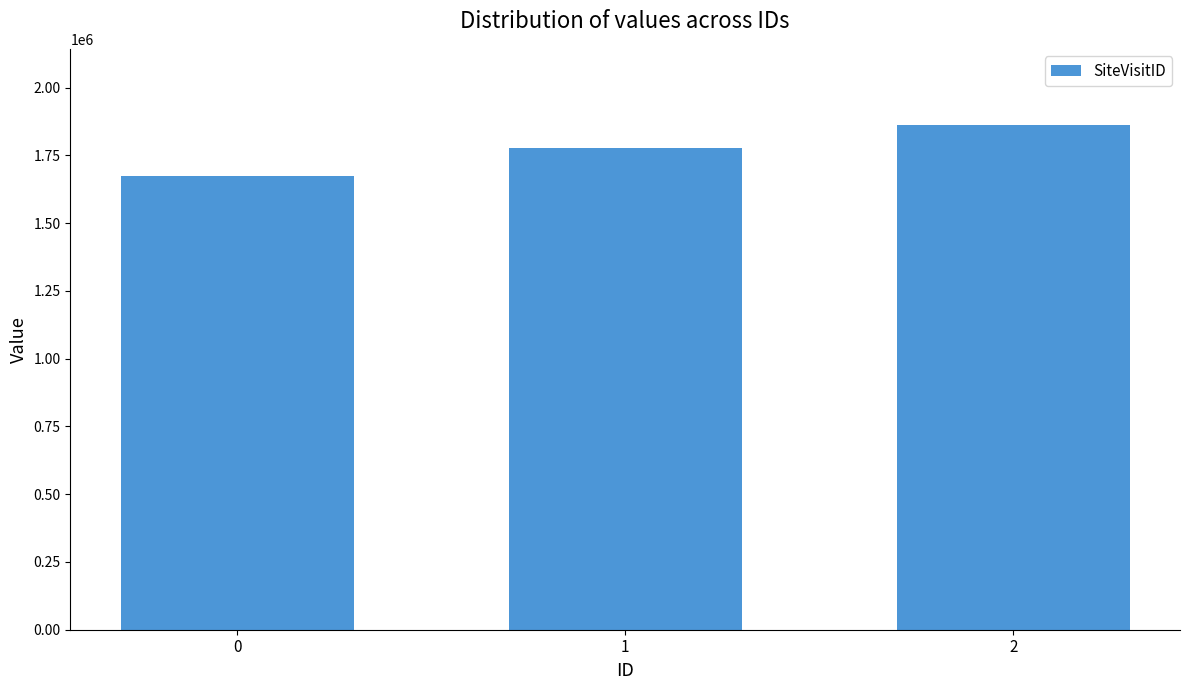

What is the greatest value displayed?

1863515